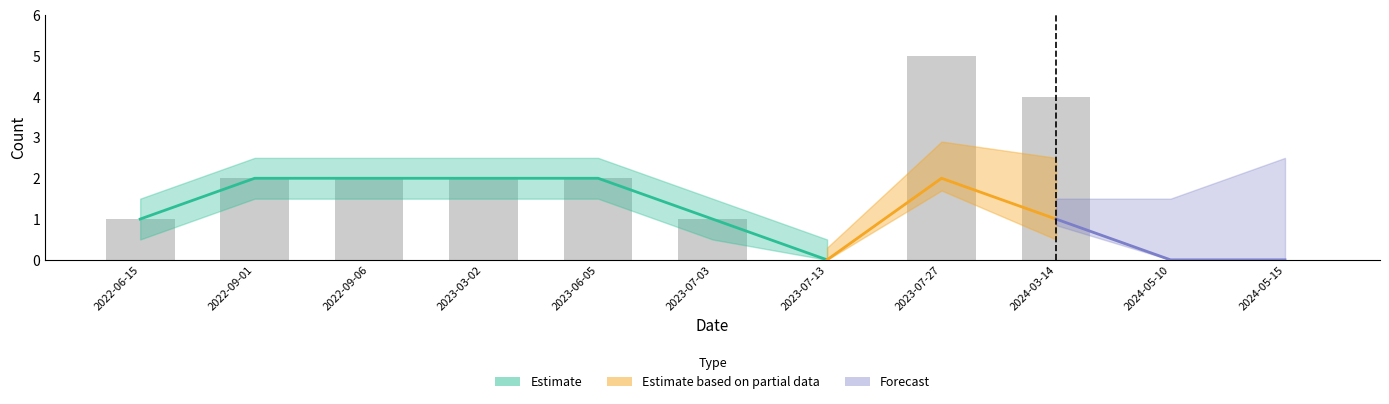

Reading left to right, transcribe all the data shown in this chart.

s1: 1	2	2	2	2	1	0	2	1	0	0
s2: 0	0	0	0	0	0	0	3	3	0	0